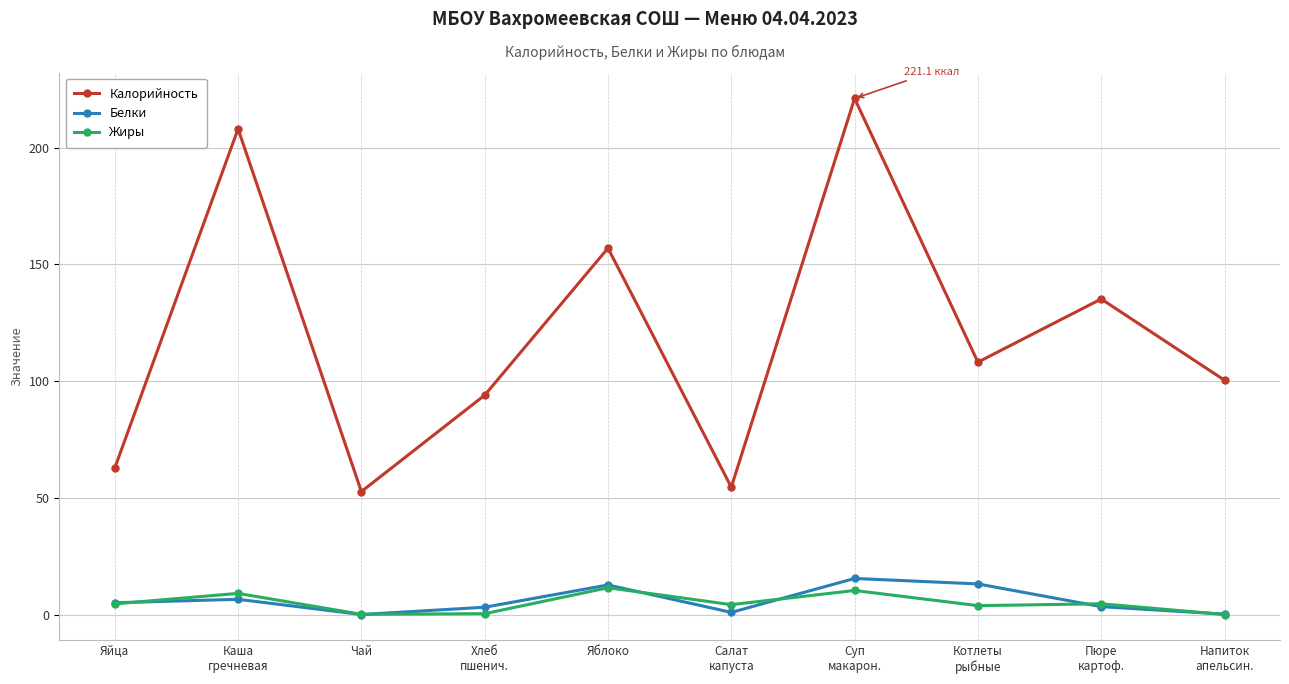

What is the spread (max minus min) of values at Яблоко?

145.5